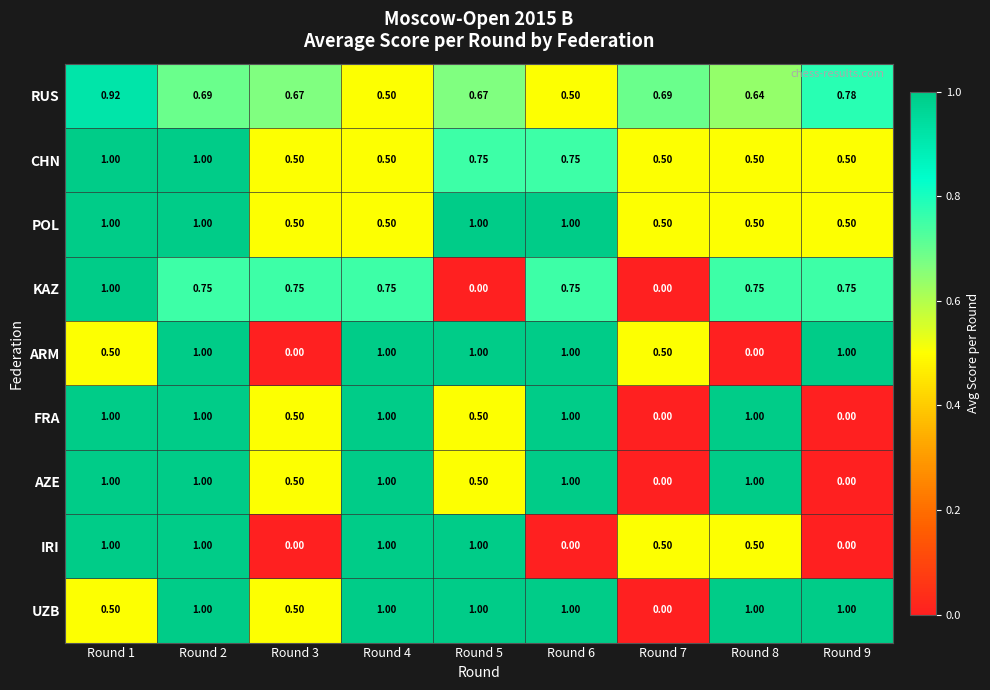

Is the value of FRA at Round 5 greater than the value of POL at Round 2?

No